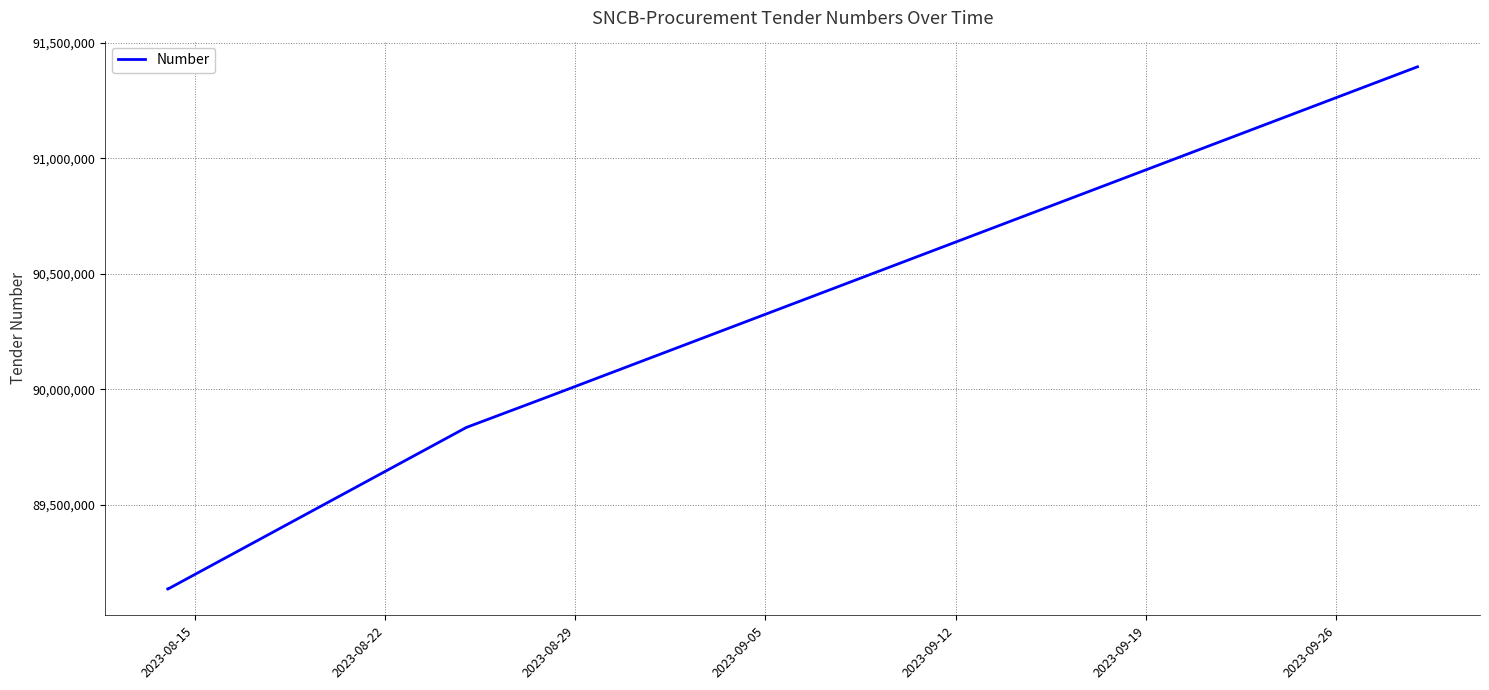

What is the difference between the maximum and minimum values?

2261246